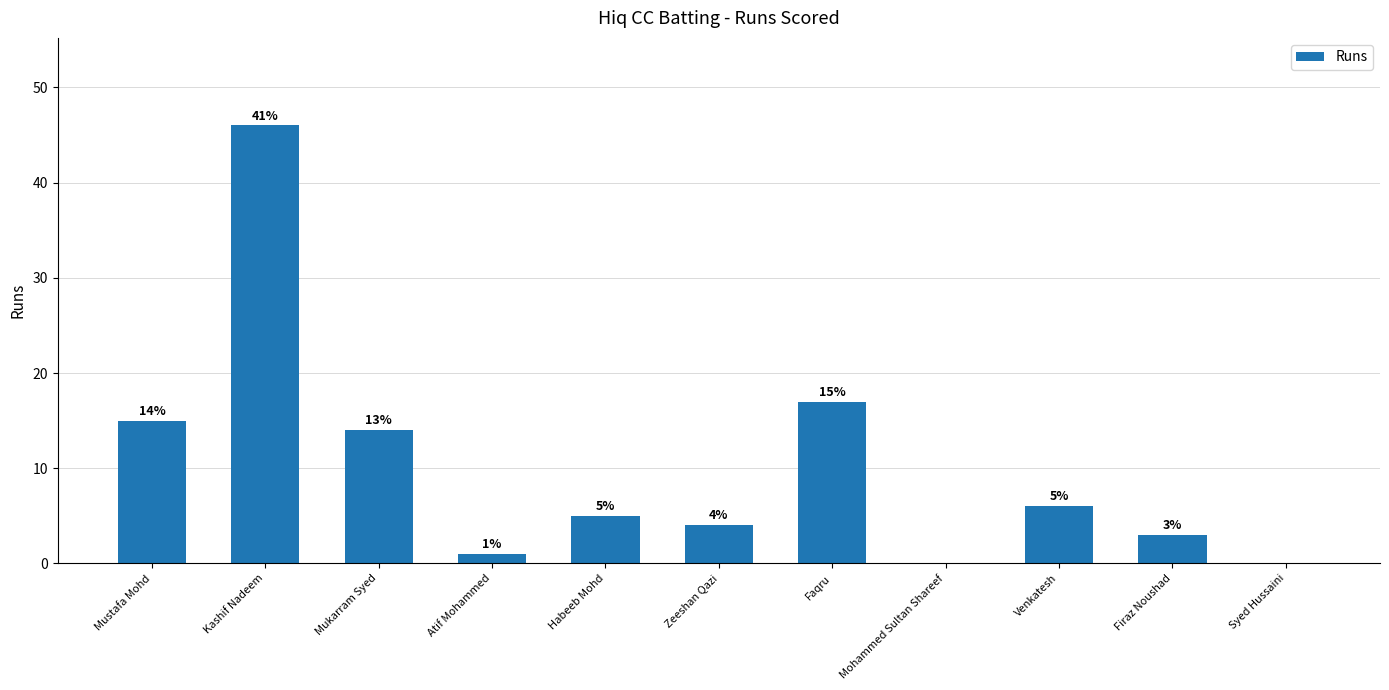

What is the sum of the values at Habeeb Mohd and Mustafa Mohd?

20